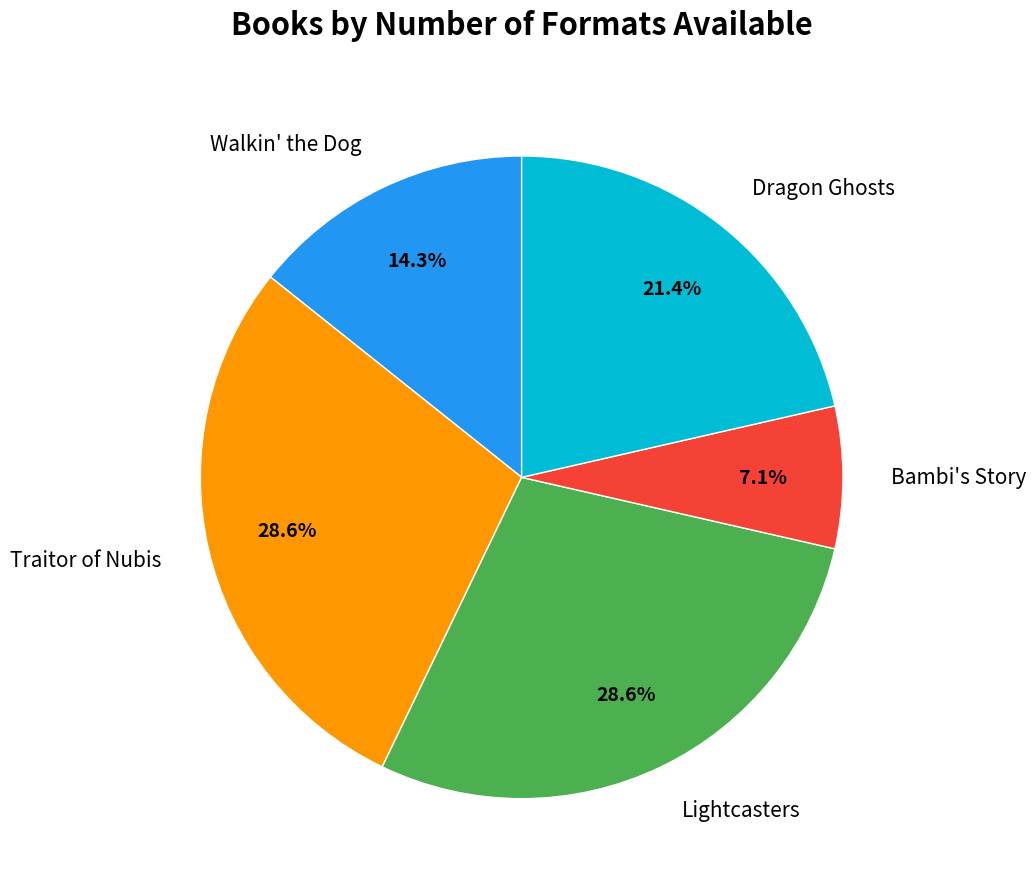

How many segments does this pie chart have?

5